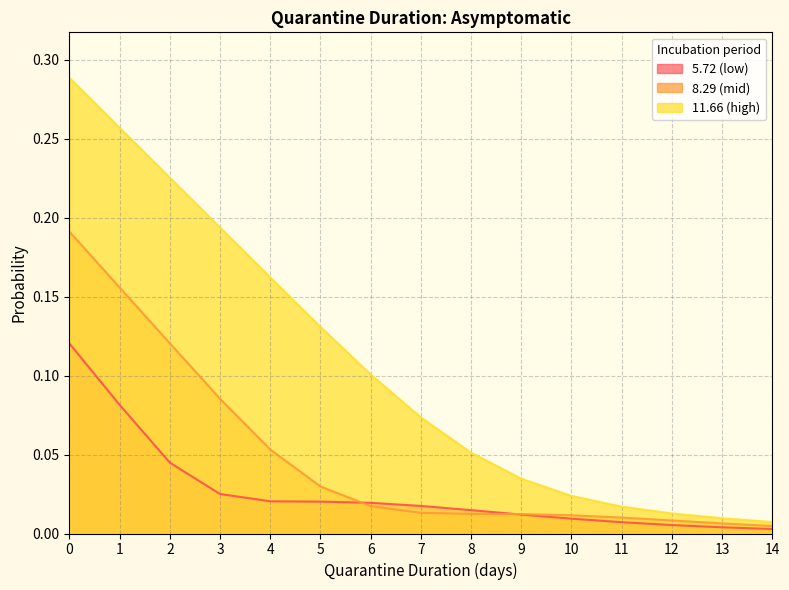

True or false: 8.29 (mid) has more than 2 points higher than both neighbors.

False